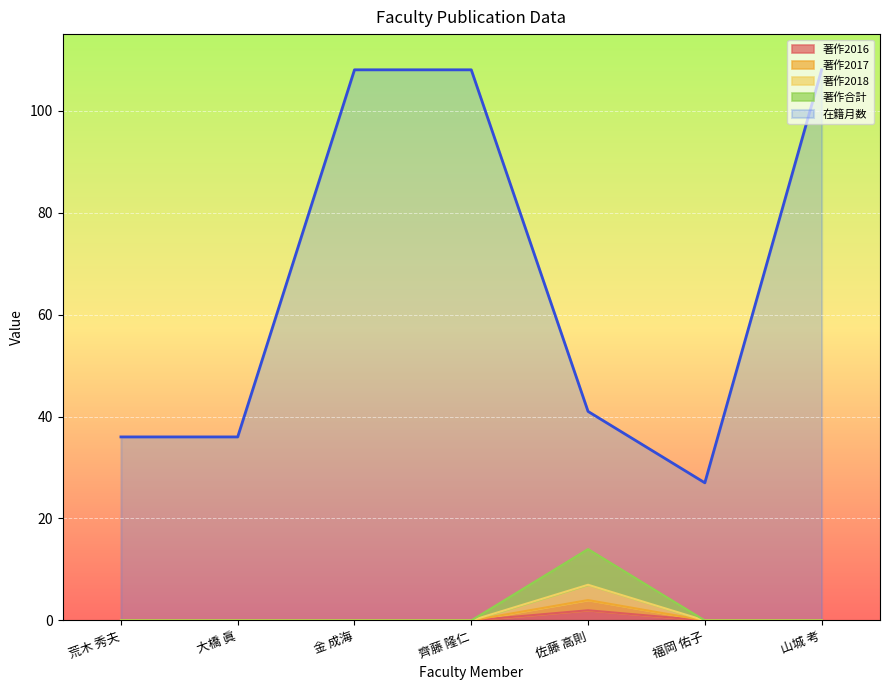

What is the average value of the 著作2017 series?

1